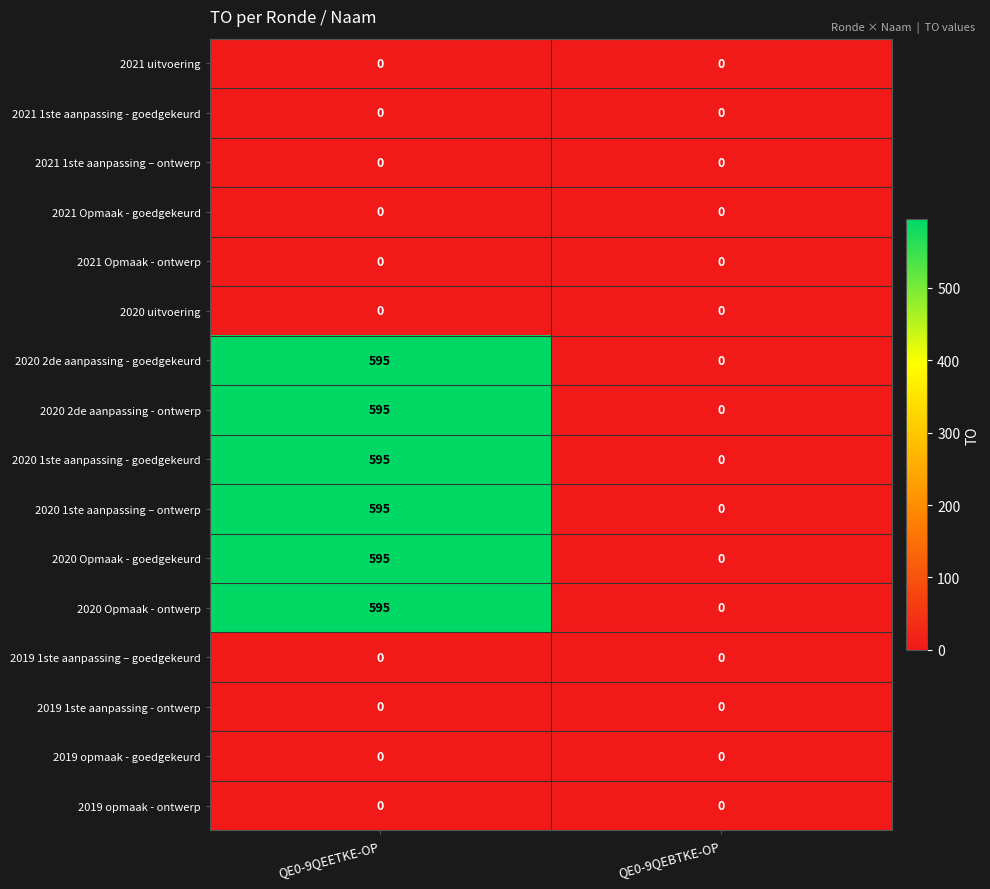

At which category does the chart reach its peak across all series?

QE0-9QEETKE-OP